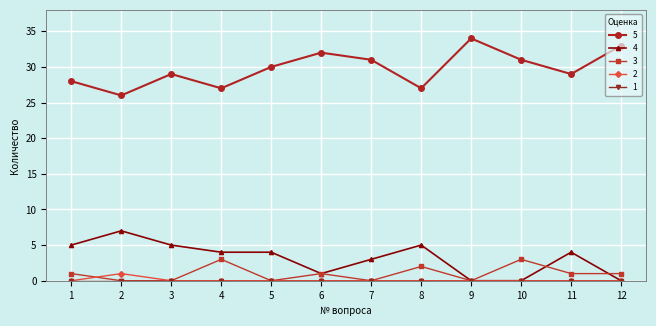

What is the difference between the maximum and minimum values in the 3 series?

3